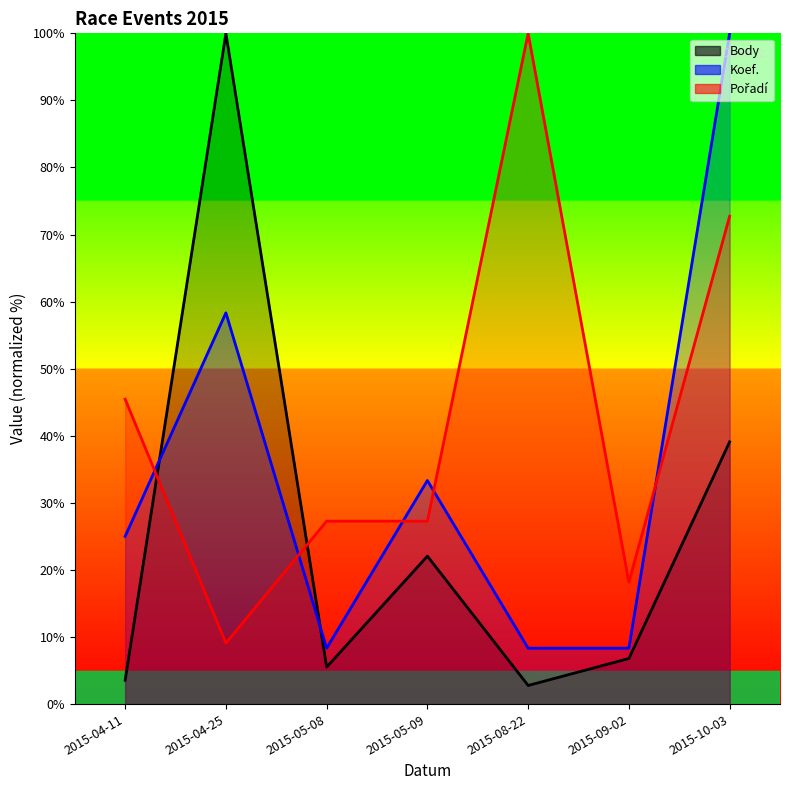

Reading left to right, extract all data points from this chart.

Body: 3.6	100.0	5.5	22.1	2.8	6.8	39.1
Koef.: 25.0	58.3	8.3	33.3	8.3	8.3	100.0
Pořadí: 45.5	9.1	27.3	27.3	100.0	18.2	72.7